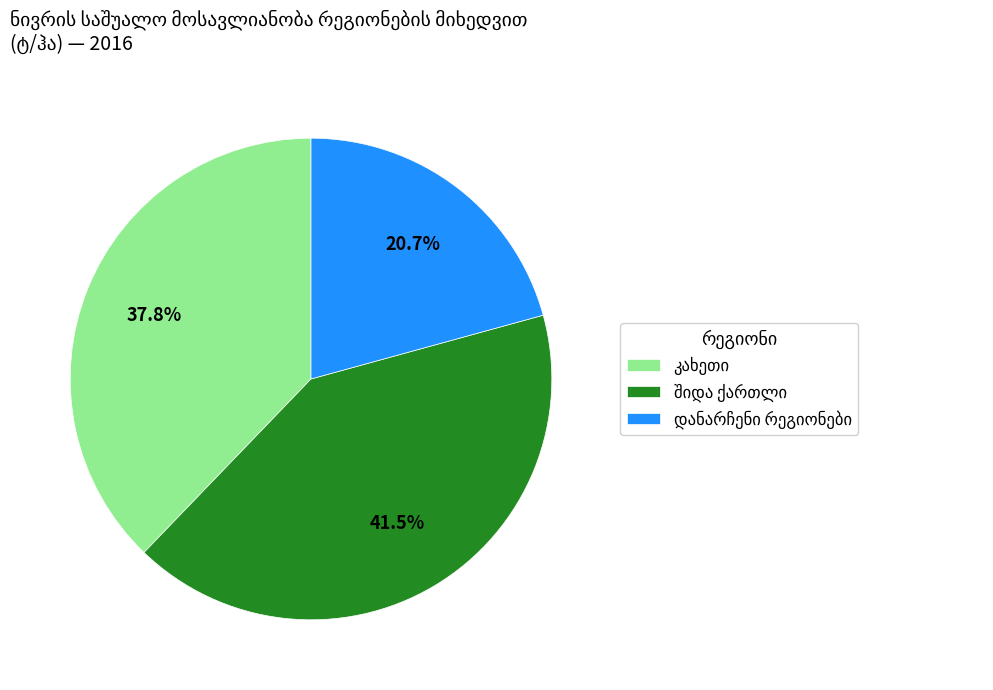

Is there any slice that represents more than half of the pie?

No